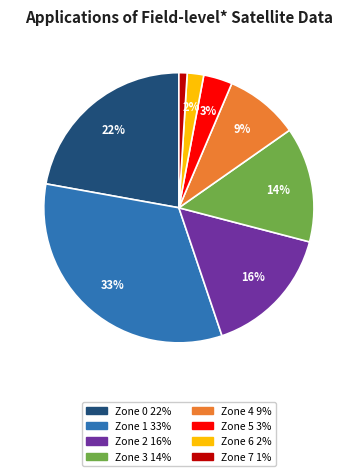

Does Zone 7 represent more than half of the total?

No